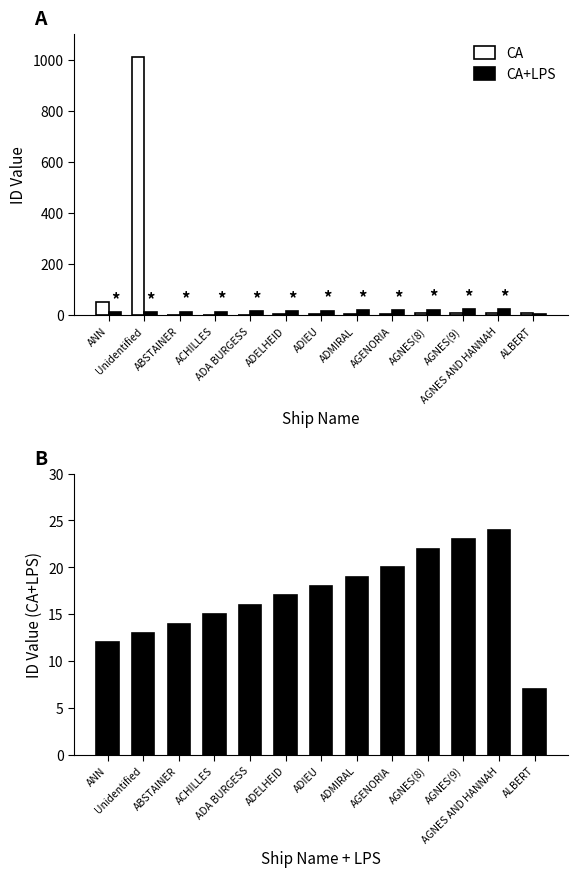

Reading right to left, list all the values displayed in this chart.

CA: 11	10	9	8	7	6	5	4	3	2	1	1009	51
CA+LPS: 7	24	23	22	20	19	18	17	16	15	14	13	12